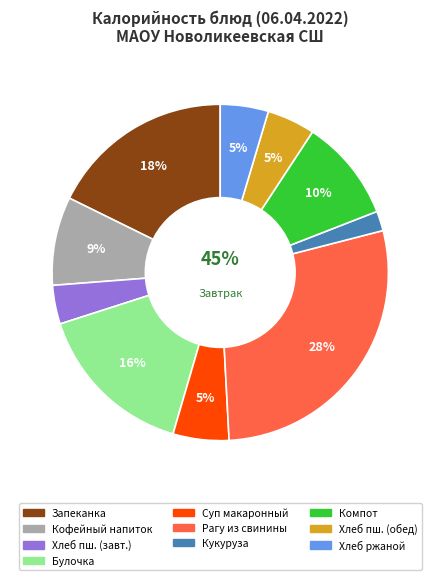

Is Хлеб пшеничный (обед) the majority of the pie?

No